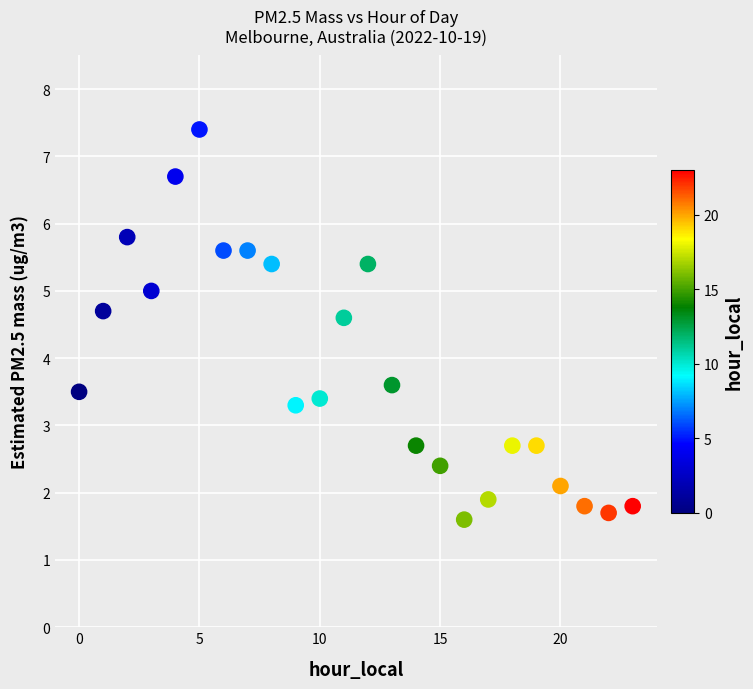

What is the range of Y values (max minus min)?

5.8